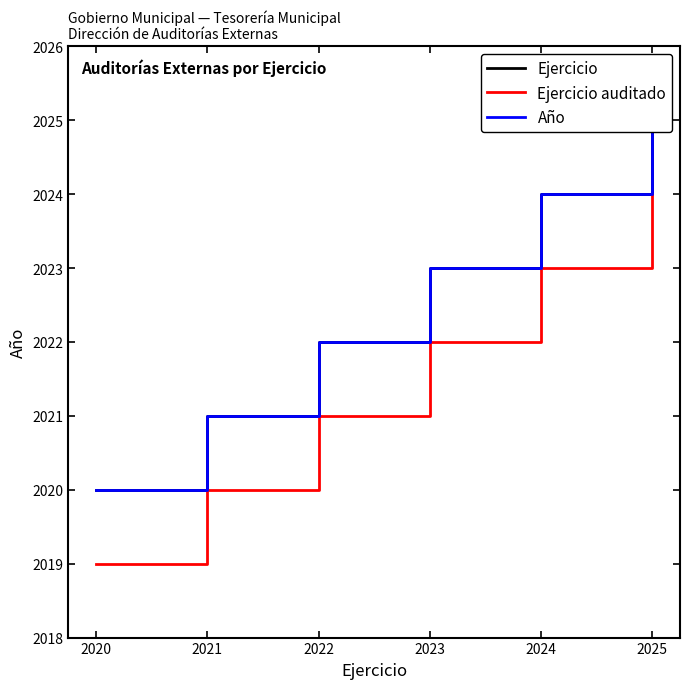

Which series has the largest range (max minus min)?

Ejercicio